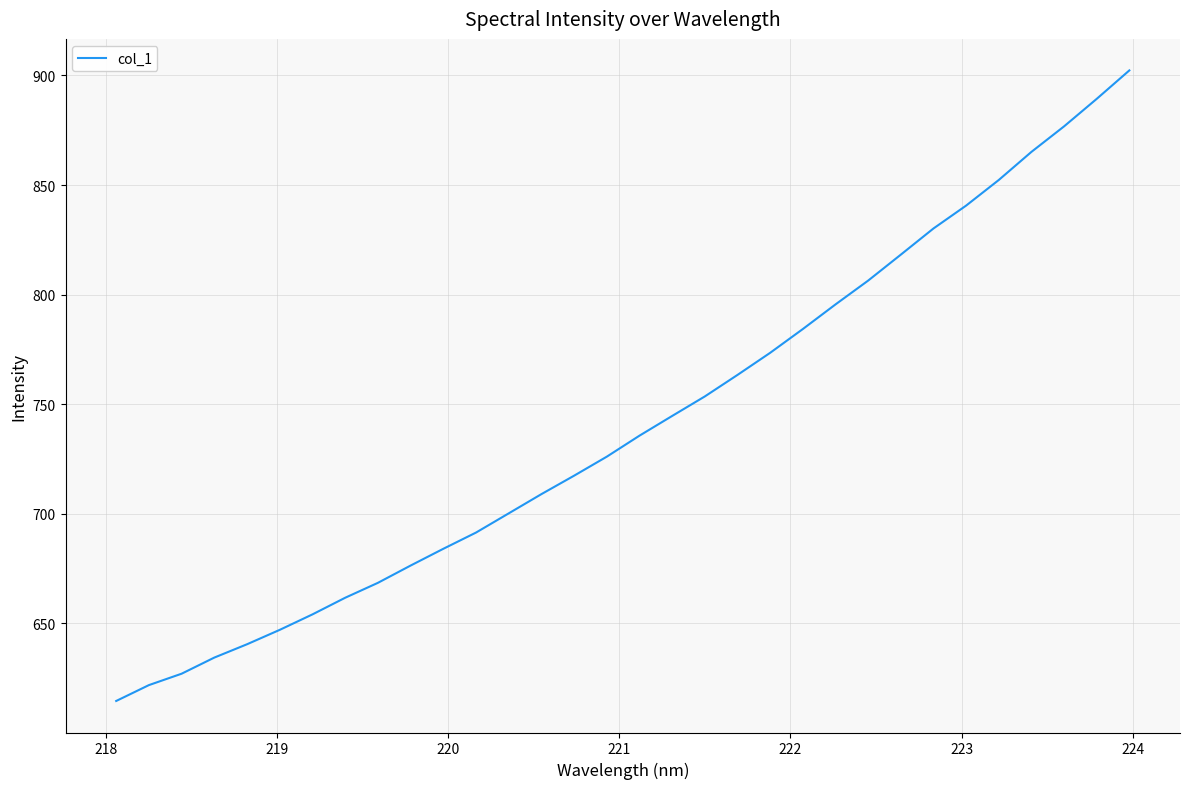

What is the smallest value displayed?

614.5